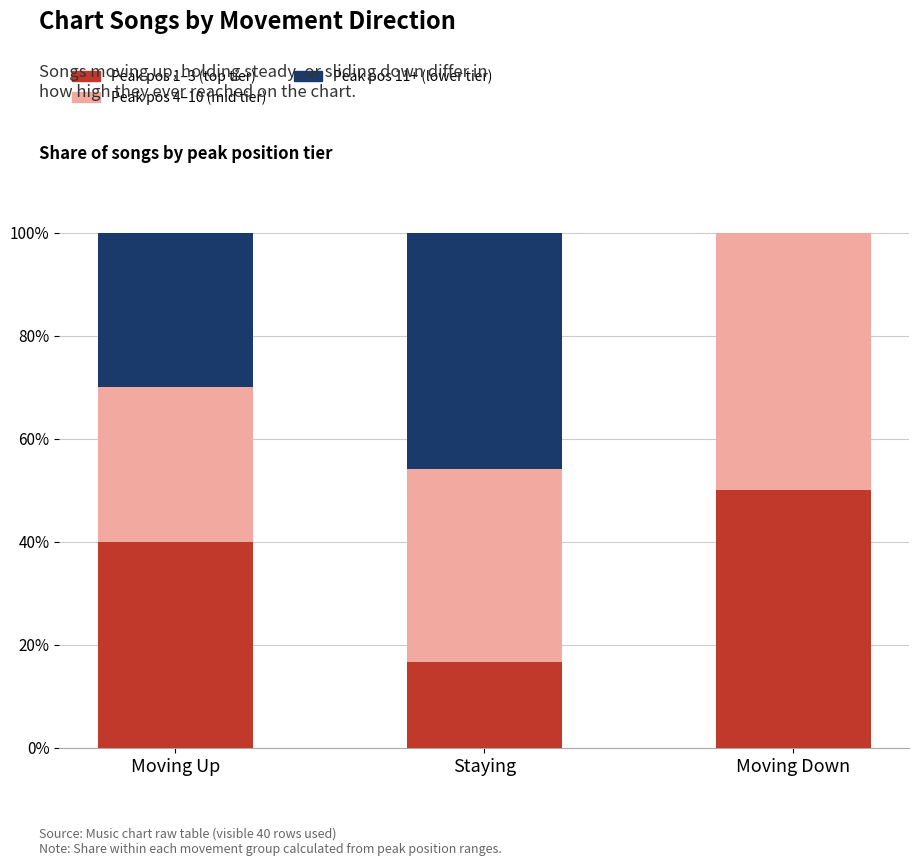

What is the total value across all series at Staying?

100.0